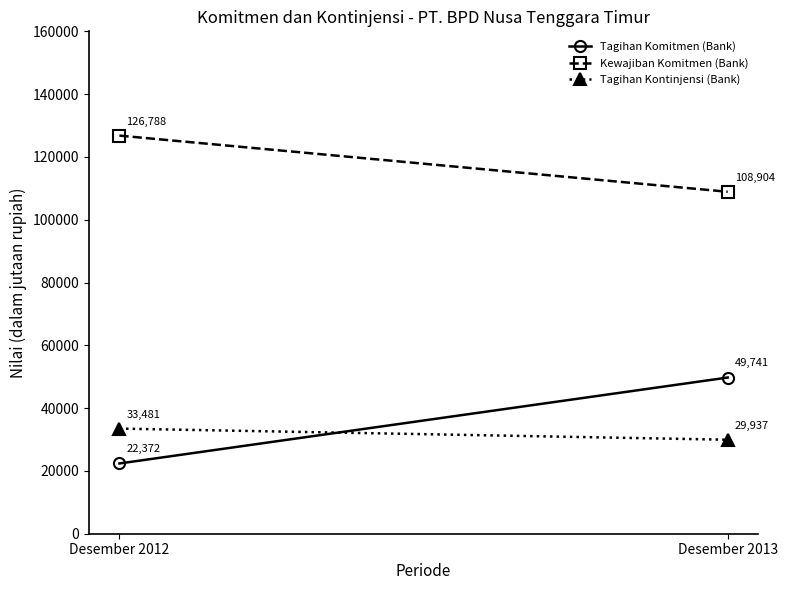

How many lines are shown in the chart?

3